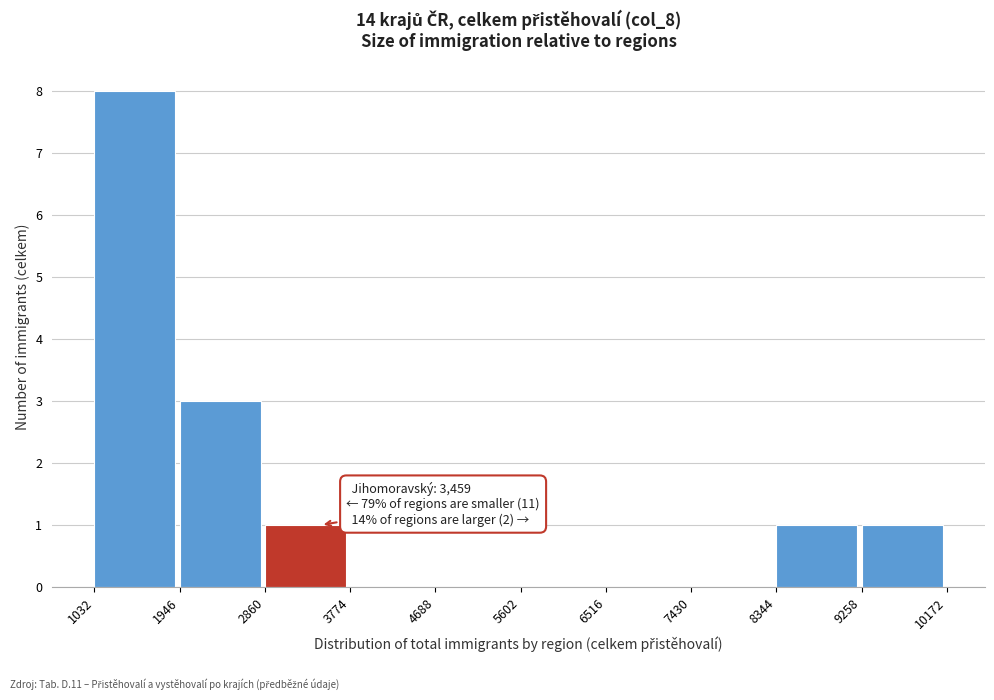

Over which range of the x-axis is the bar tallest?

1032 to 1946